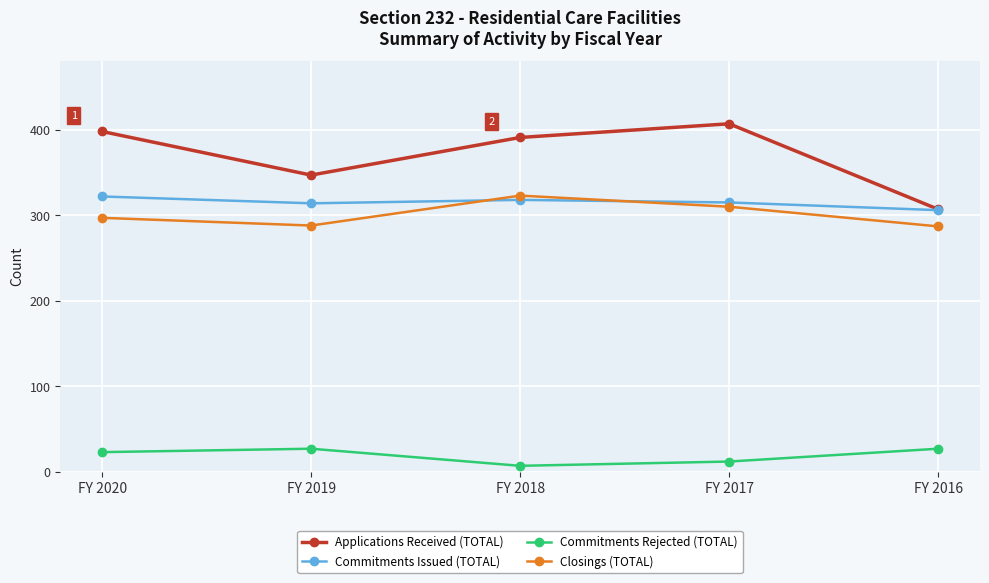

Which series has the largest total across all categories?

Applications Received (TOTAL)